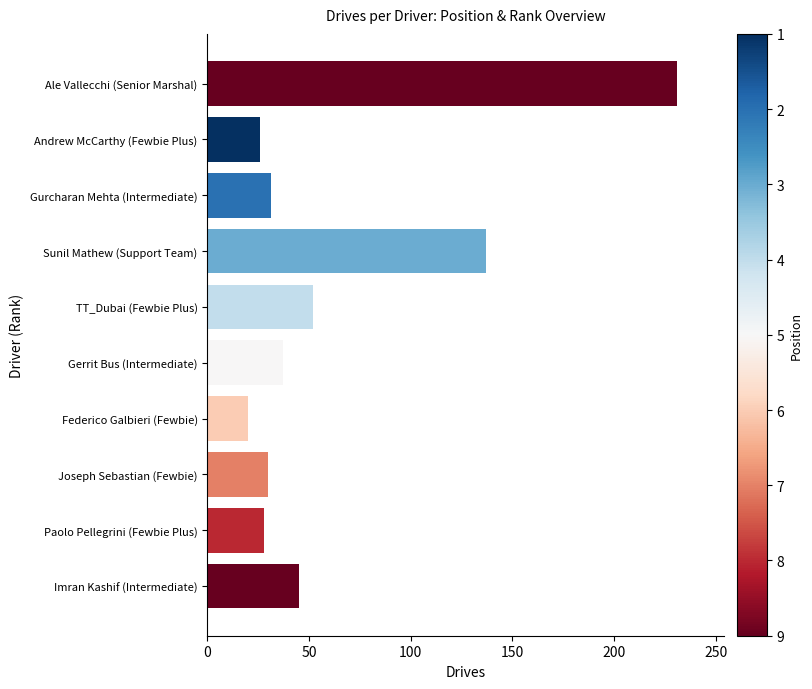

What is the maximum value shown in the chart?

231